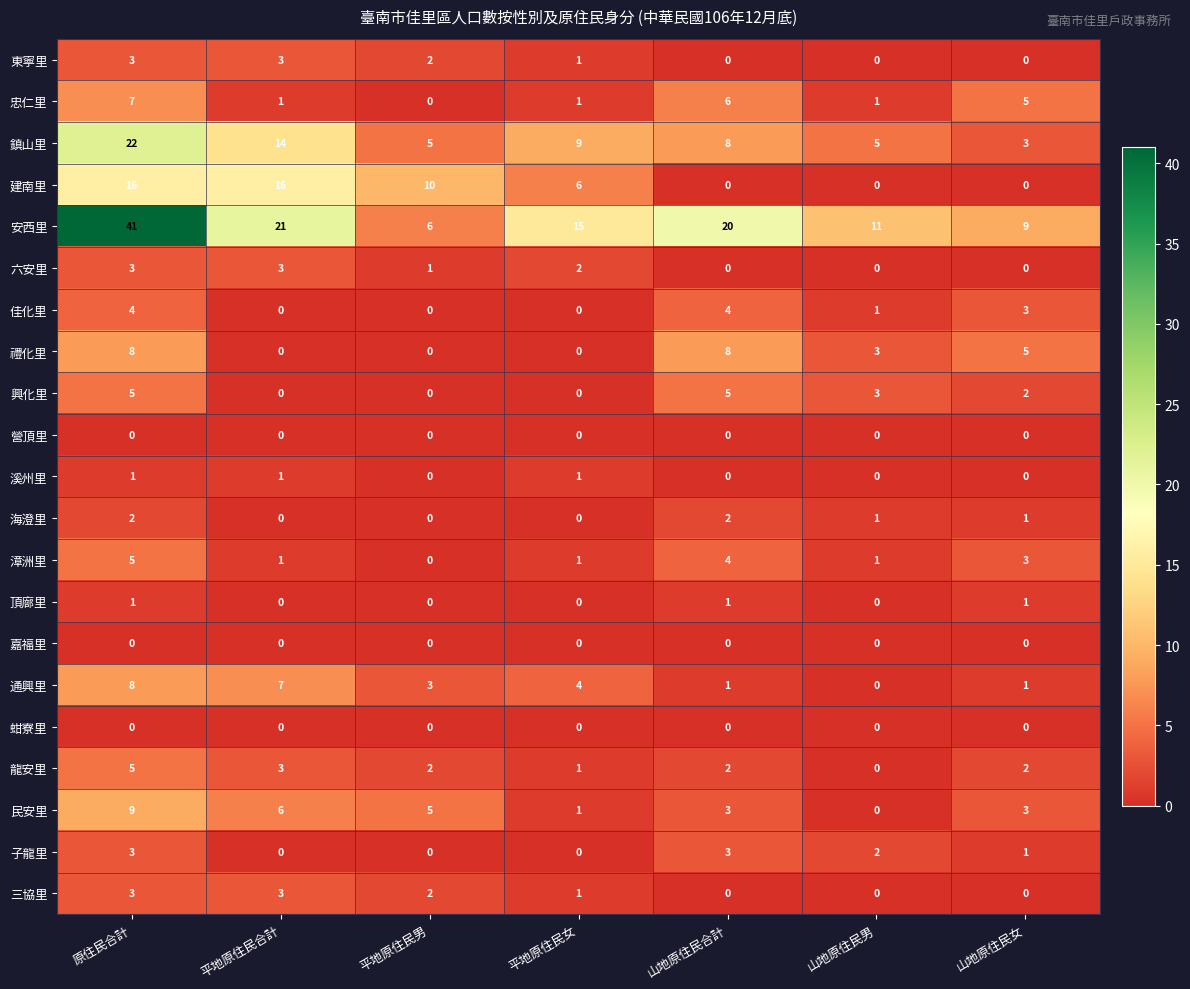

What is the sum of the 民安里 values at 平地原住民女 and 山地原住民女?

4